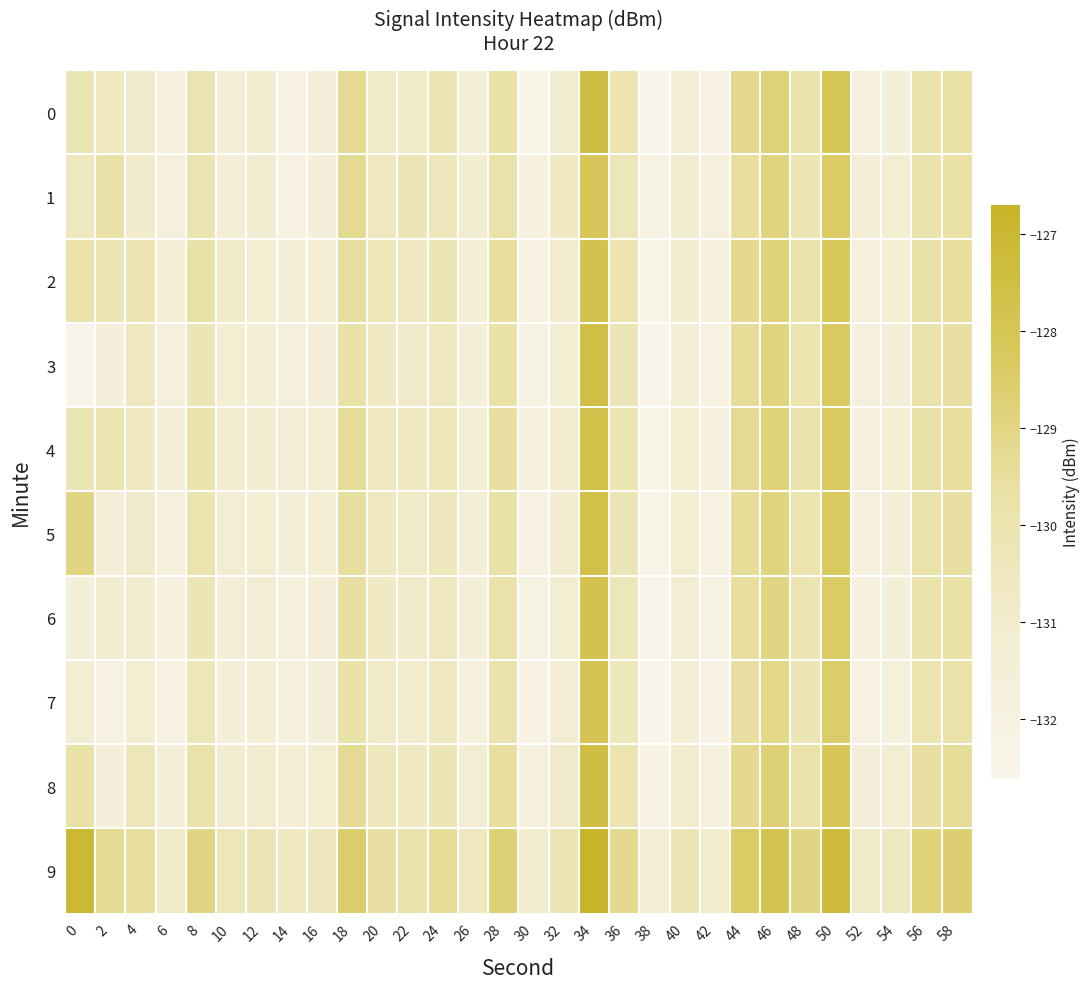

Which category has the lowest value across all series?

38